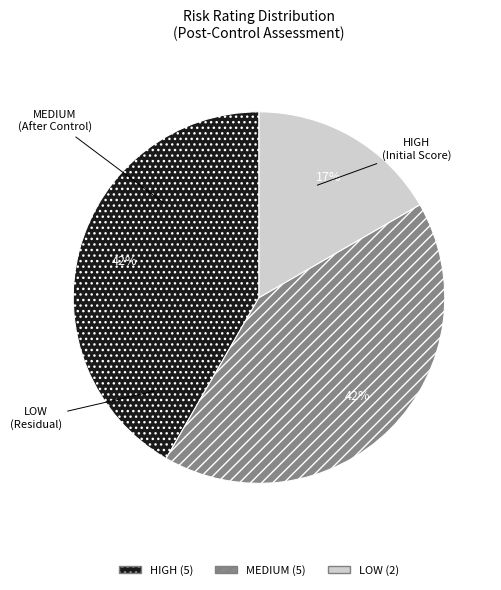

Count the number of slices in the pie.

3